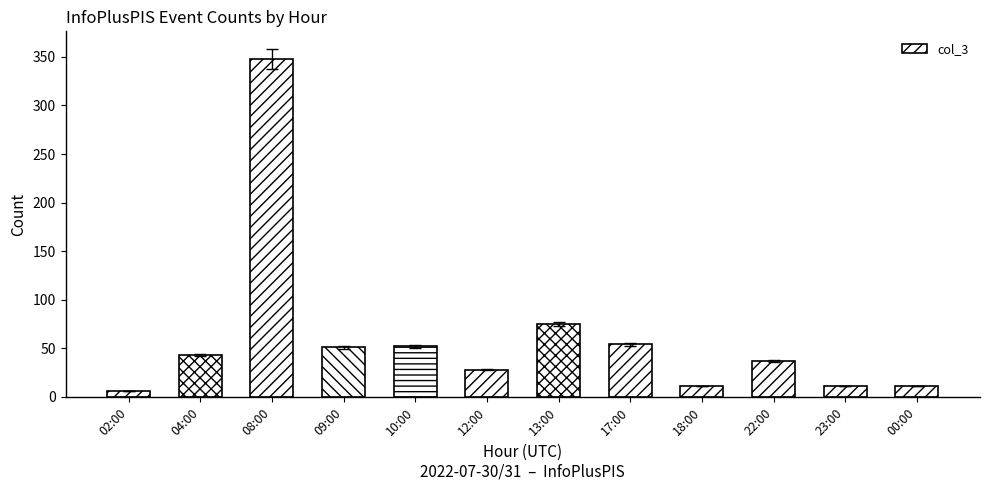

The value at 08:00 is 348. True or false?

True